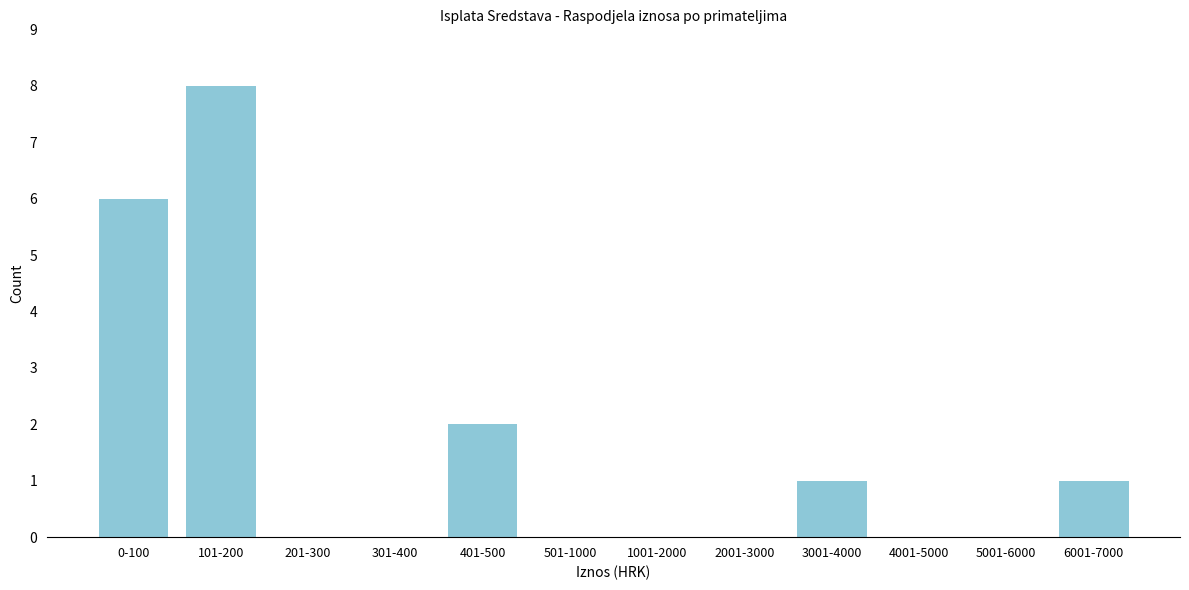

Reading left to right, extract all data points from this chart.

0-100=6	101-200=8	201-300=0	301-400=0	401-500=2	501-1000=0	1001-2000=0	2001-3000=0	3001-4000=1	4001-5000=0	5001-6000=0	6001-7000=1